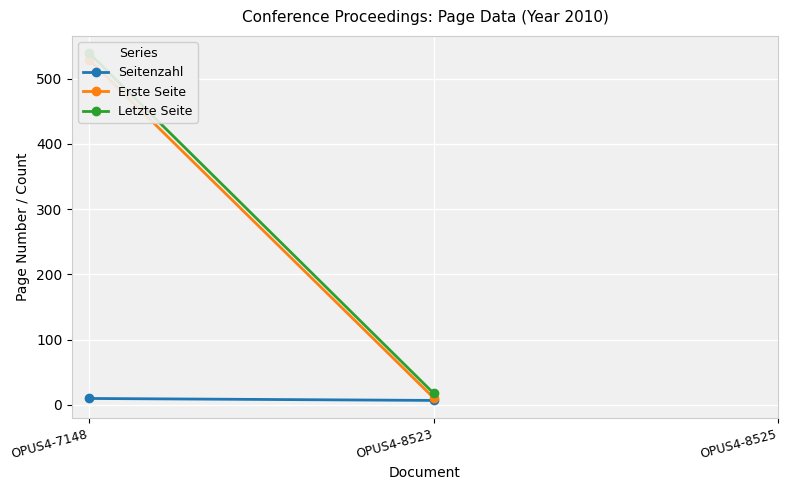

Is this an area chart (filled region under the line)?

No